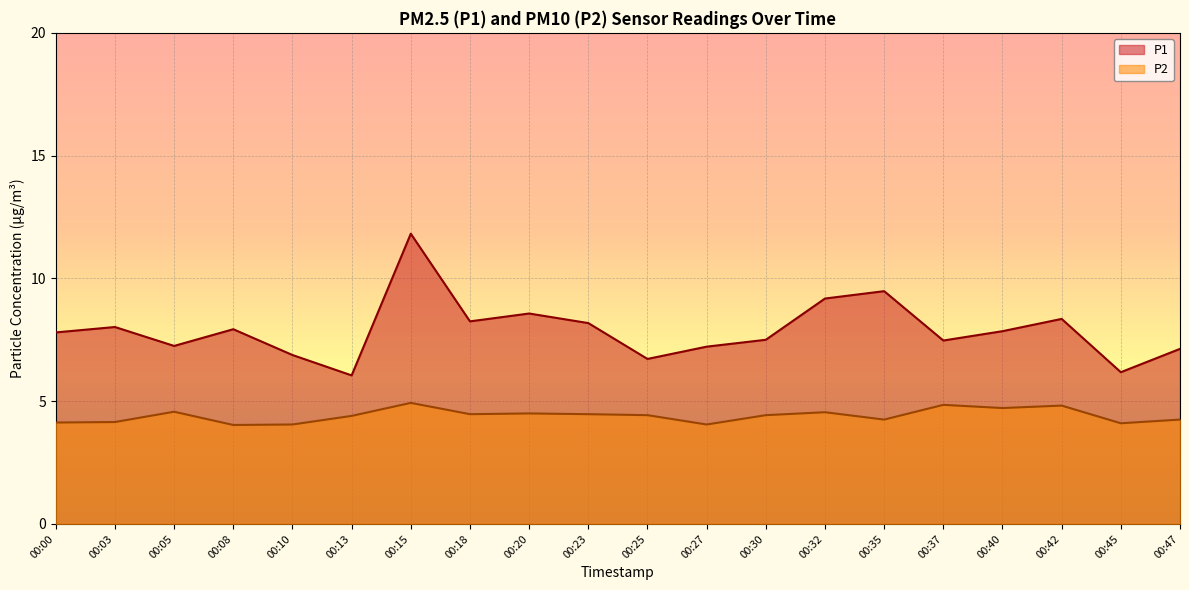

Is the value of P2 at 00:25 greater than the value of P1 at 00:27?

No